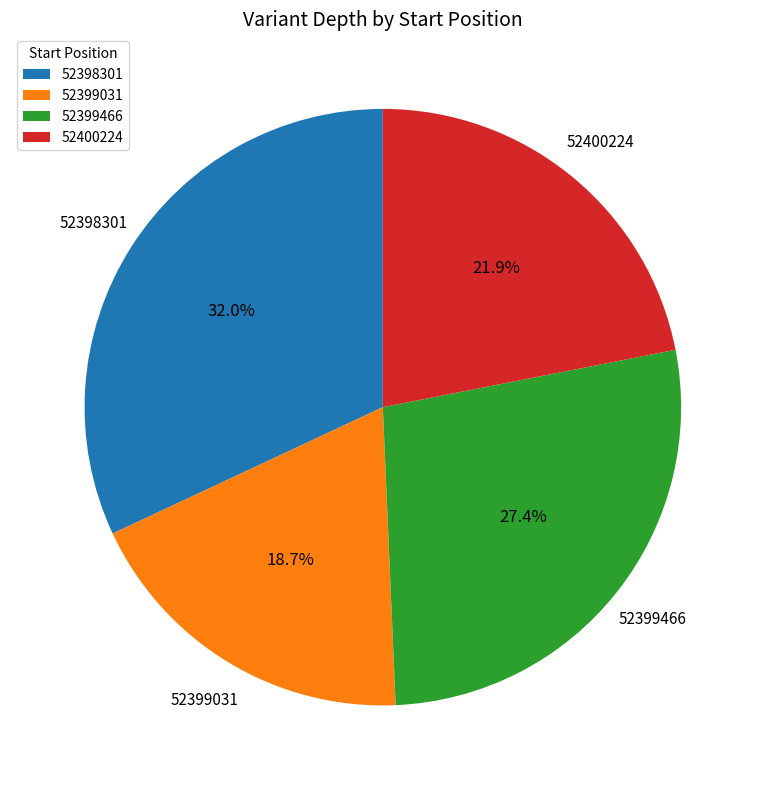

Rank the categories by value from lowest to highest.

52399031, 52400224, 52399466, 52398301